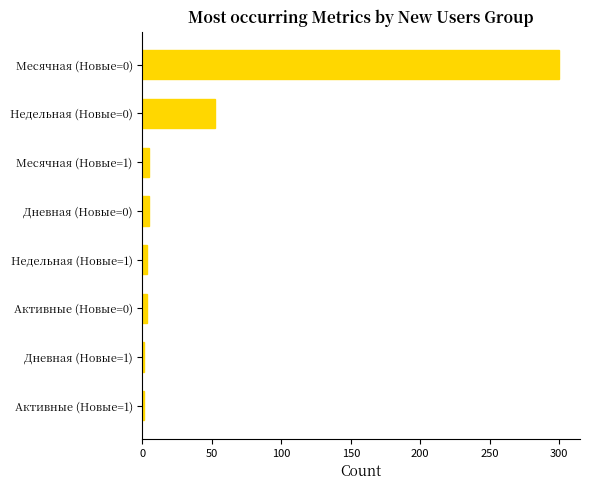

What is the average value?

46